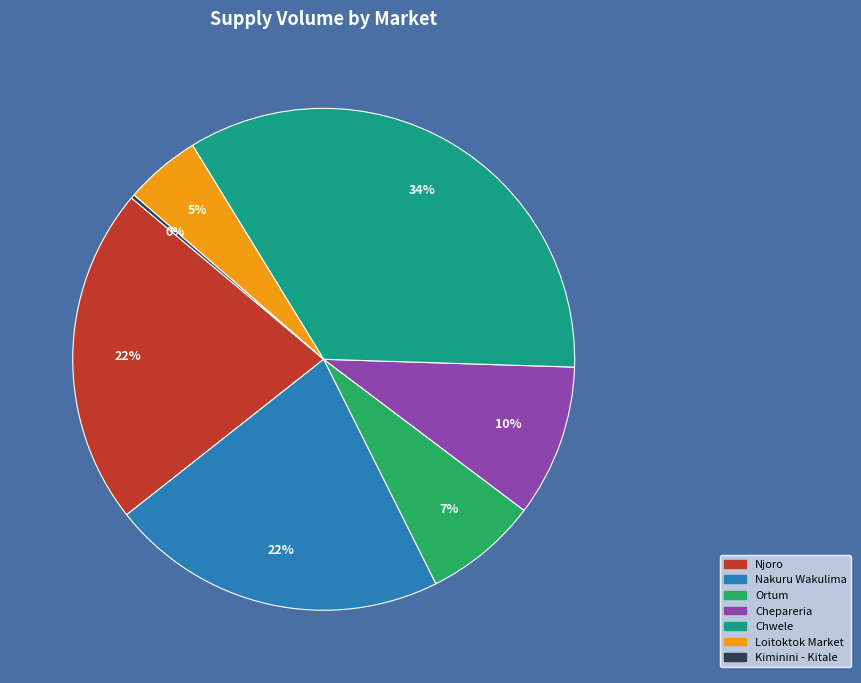

Does any single category account for the majority?

No